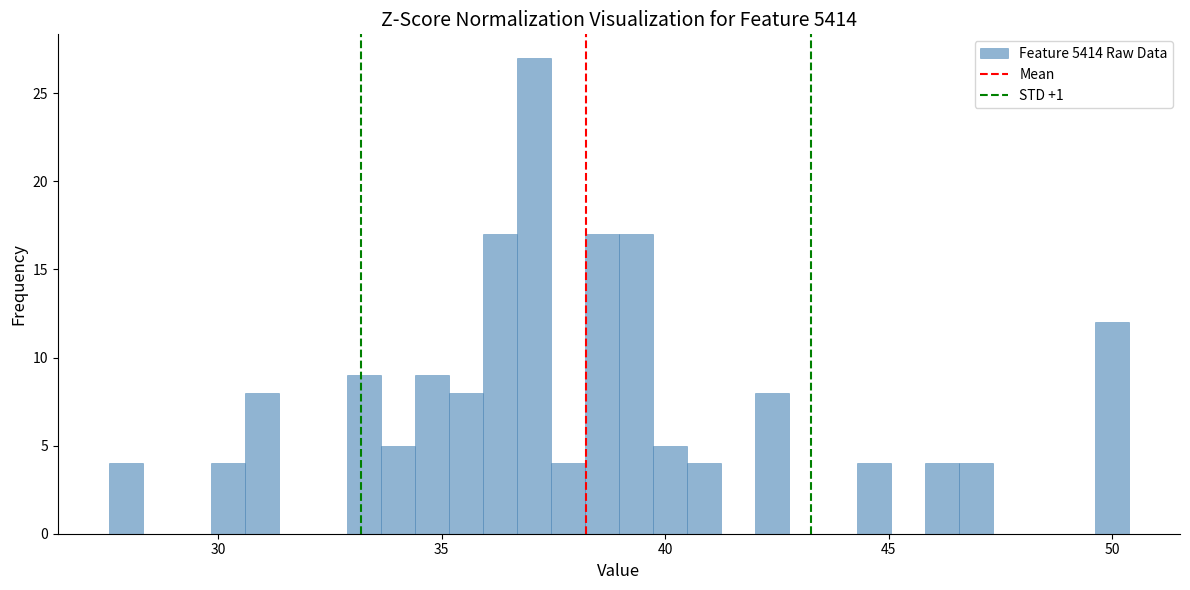

Read against the x-axis, roughly where is the centre of the tallest bar?

37.0